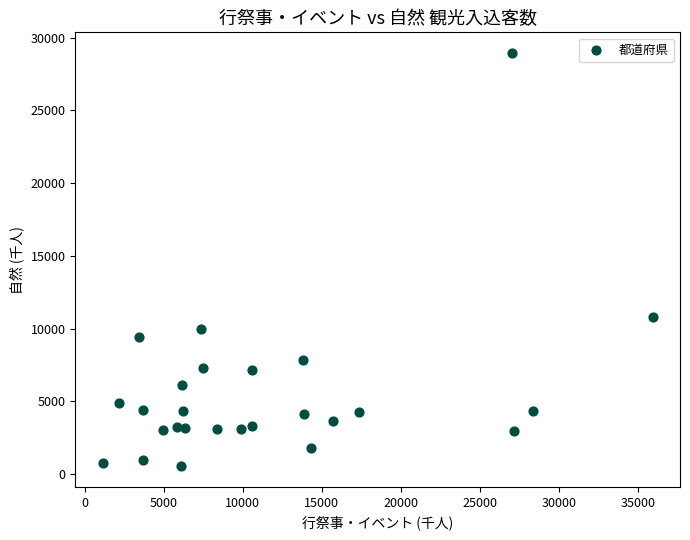

What is the range of X values (max minus min)?

34768.5